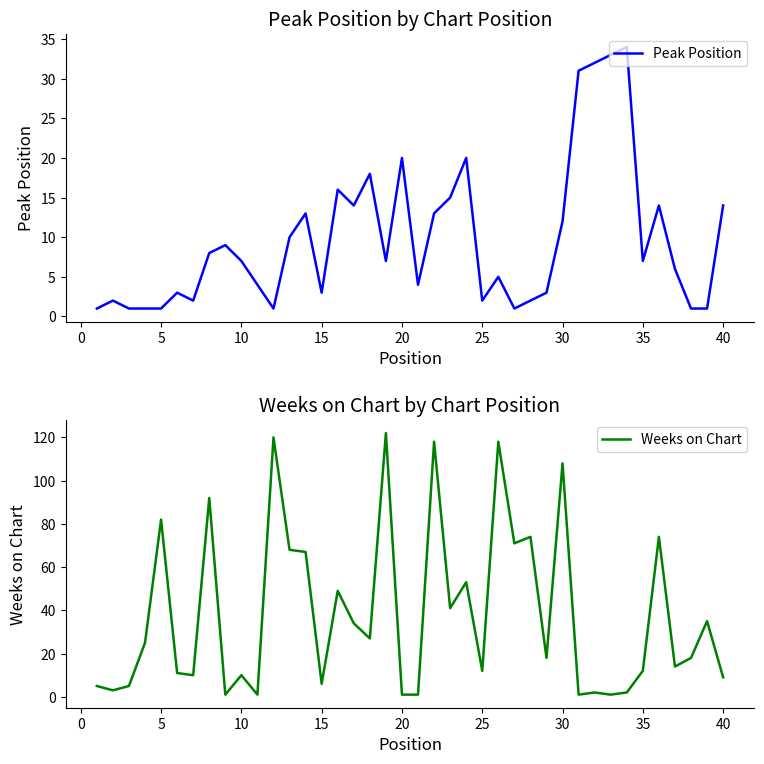

How many lines are shown in the chart?

2